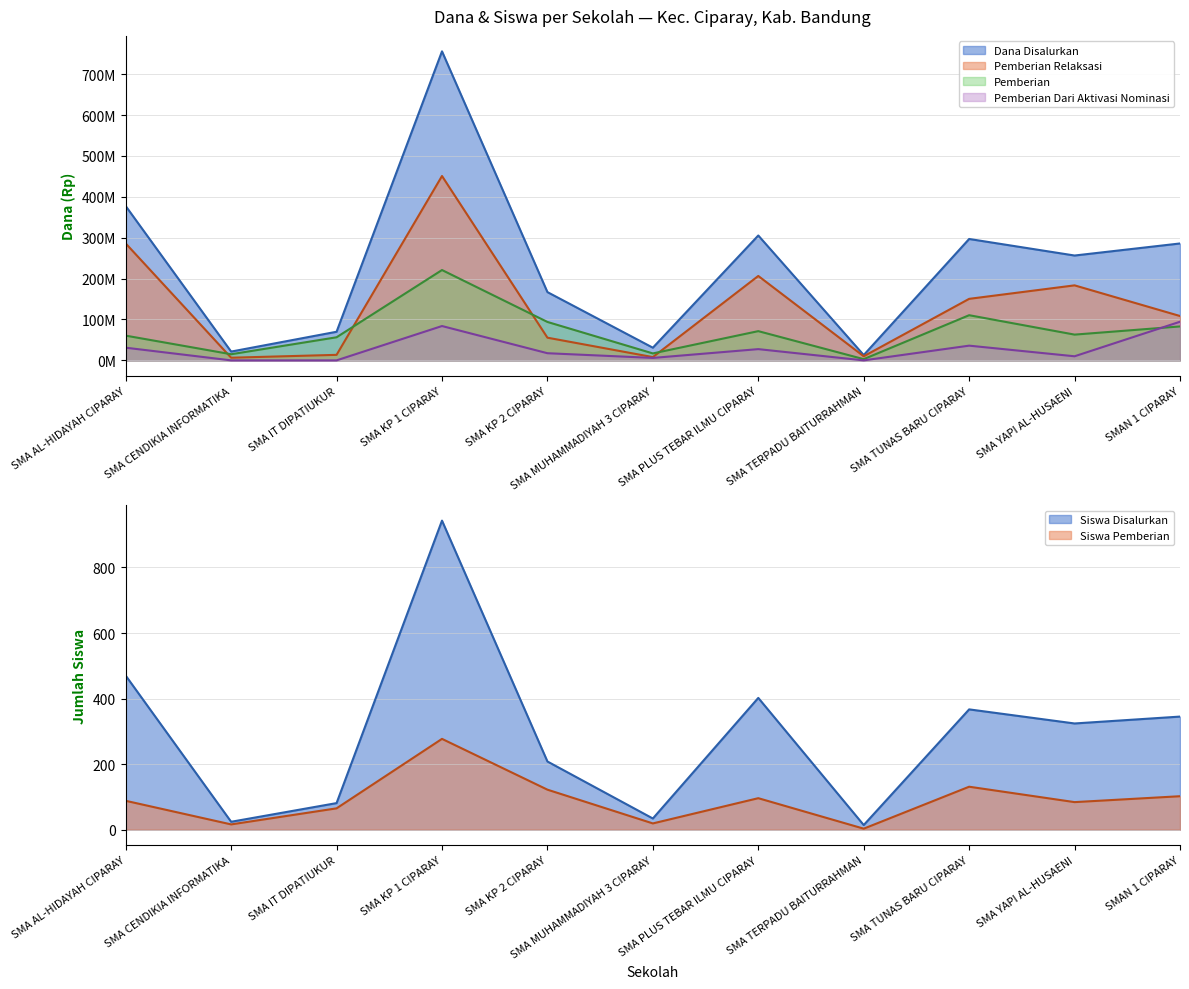

Where does the Dana Disalurkan series first go above 256500000?

SMA AL-HIDAYAH CIPARAY